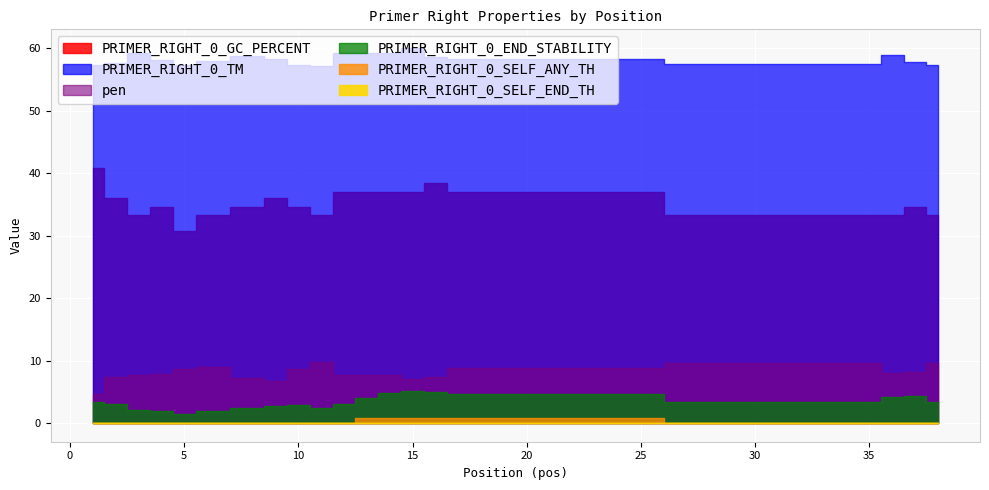

Which series has the largest total across all categories?

PRIMER_RIGHT_0_TM